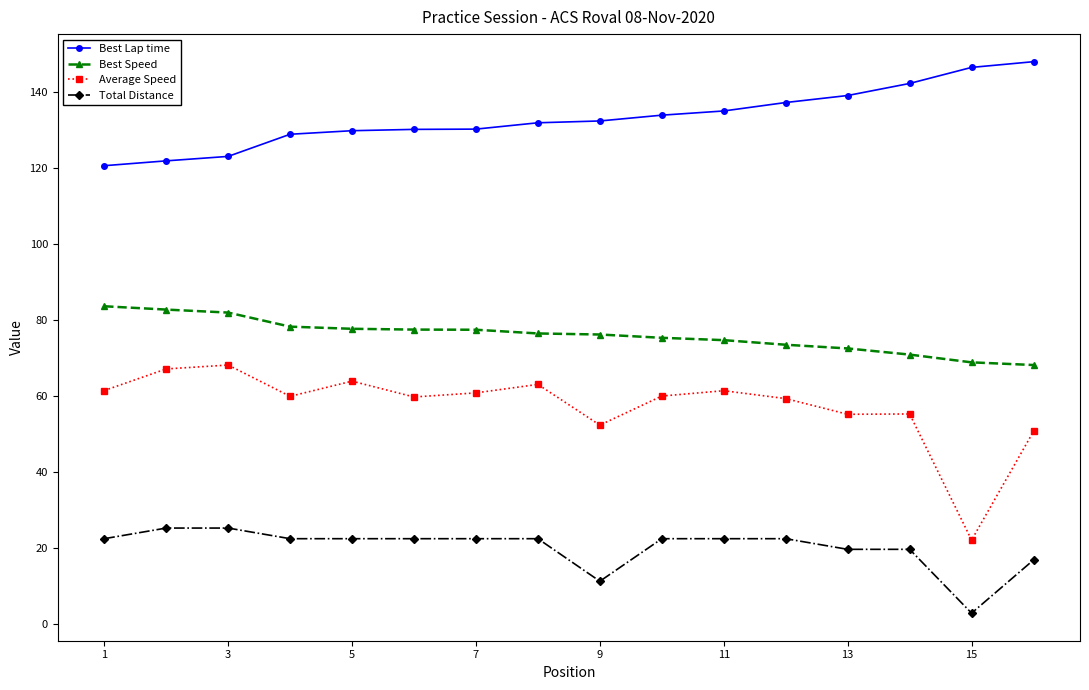

True or false: Best Lap time and Total Distance intersect in this chart.

False